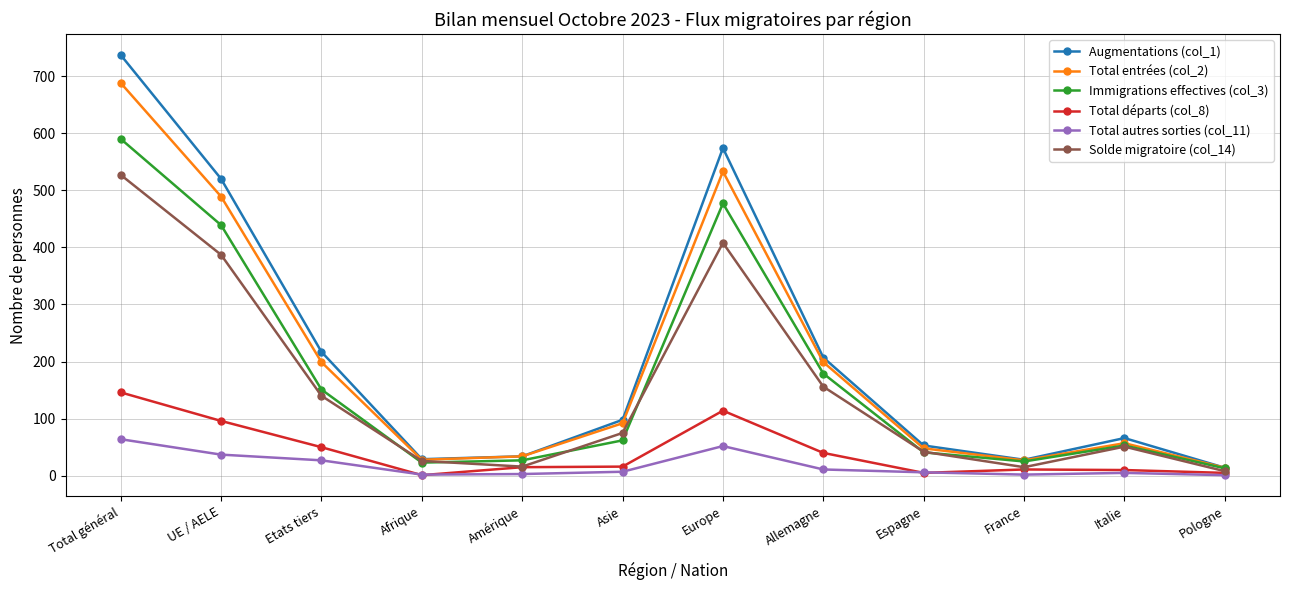

True or false: Total autres sorties (col_11) has a value of 11 at Allemagne.

True